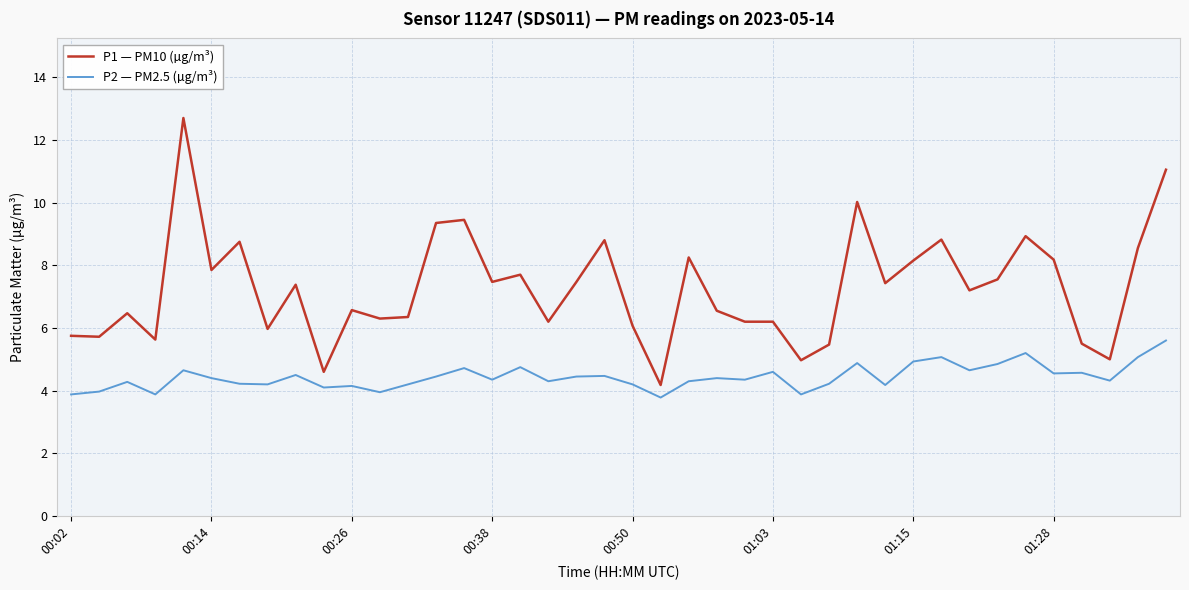

What is the minimum value for P2 — PM2.5 (µg/m³)?

3.8